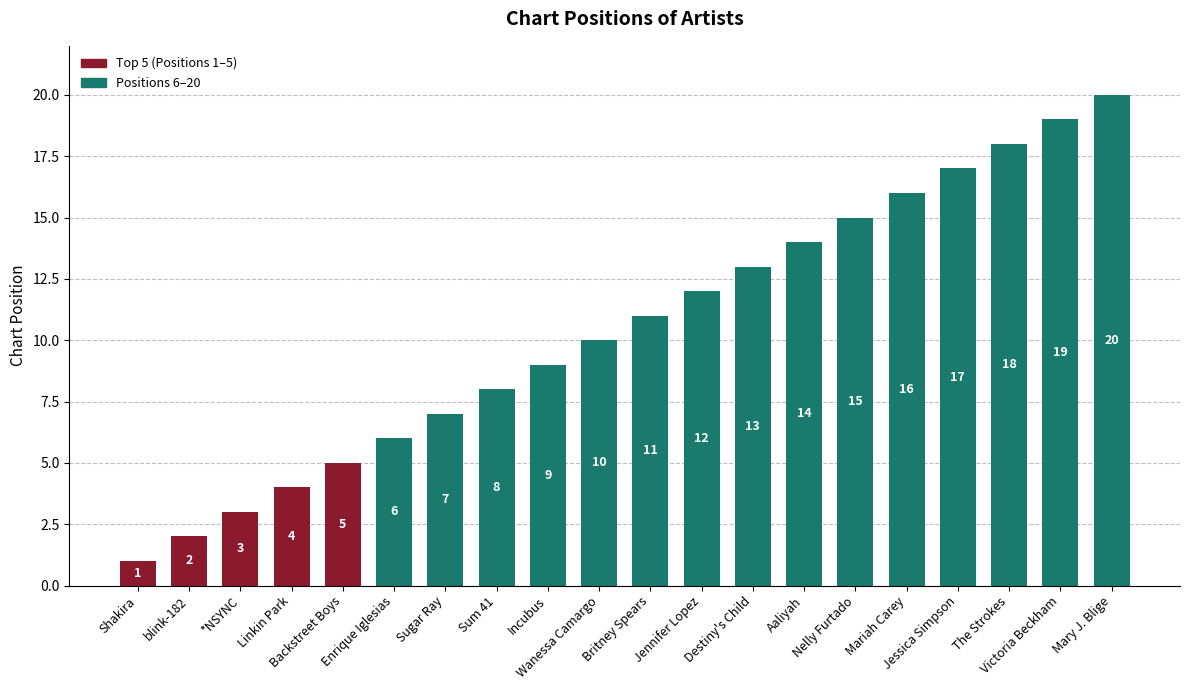

What is the sum of all values?

210